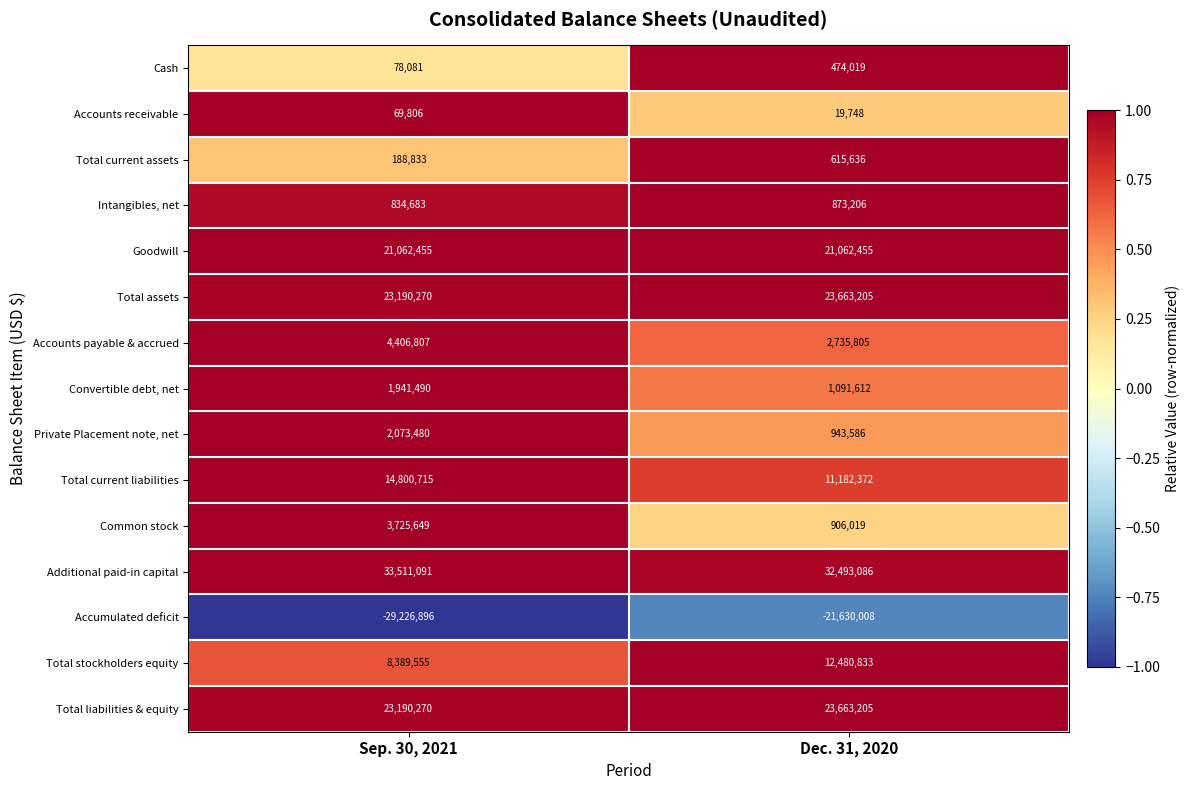

What is the difference between the maximum and minimum values in the Total assets series?

472935